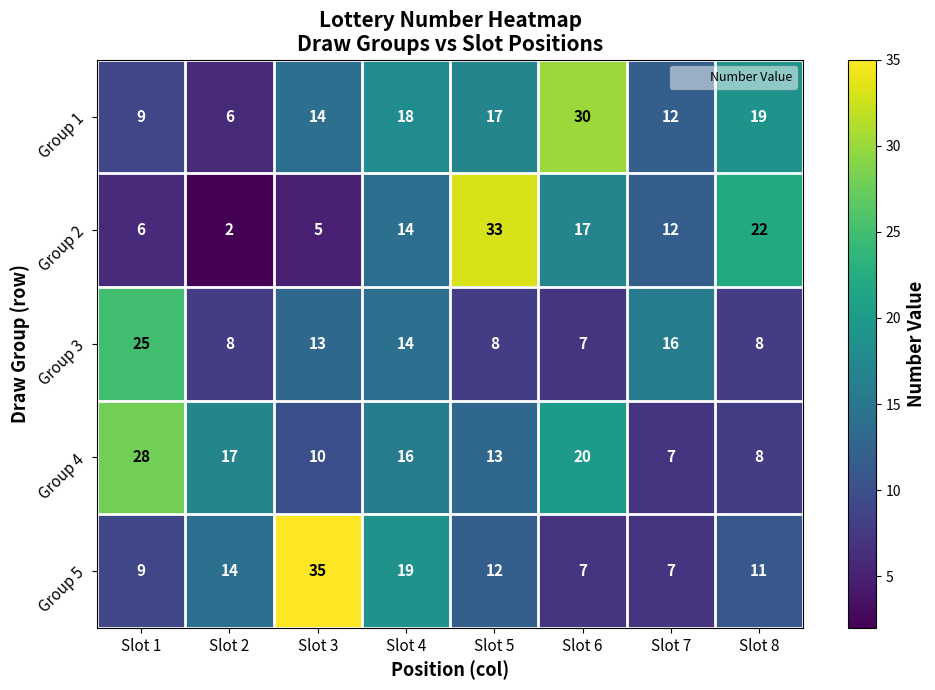

How many values in the Group 2 series are below 14?

4